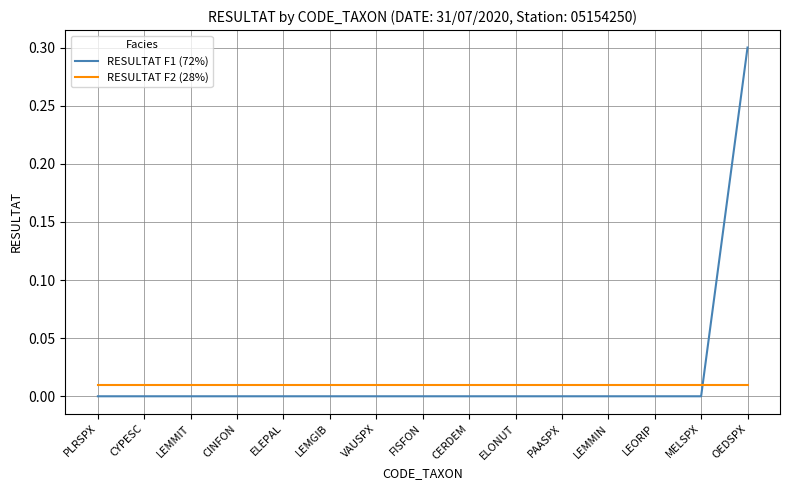

What are all the series names shown in the legend?

RESULTAT F1 (72%), RESULTAT F2 (28%)